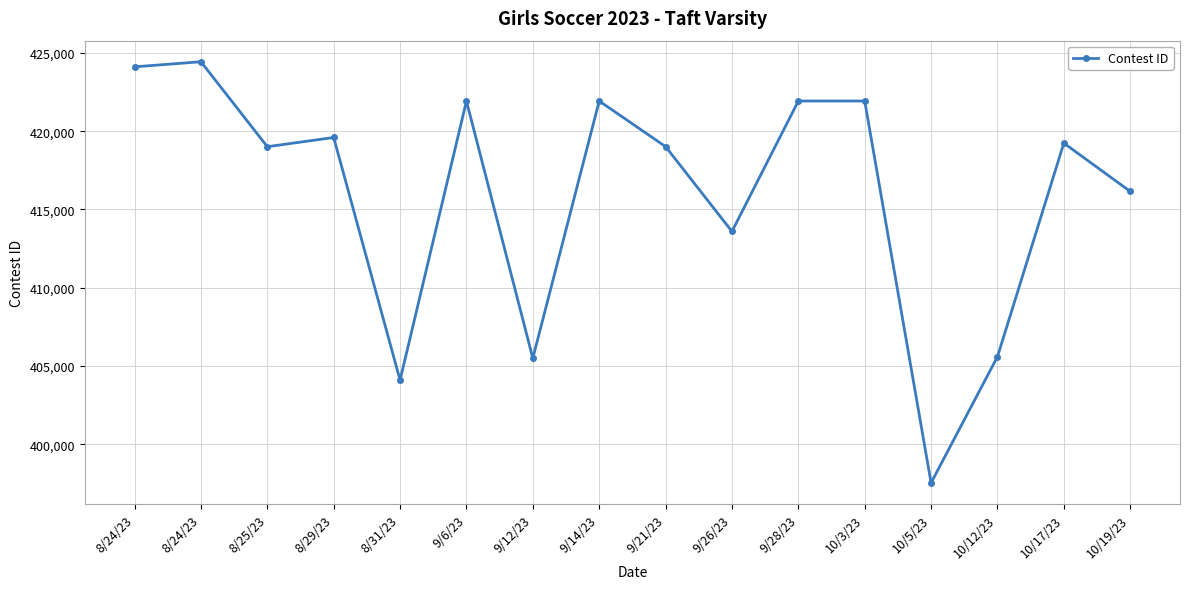

Is this an area chart (filled region under the line)?

No